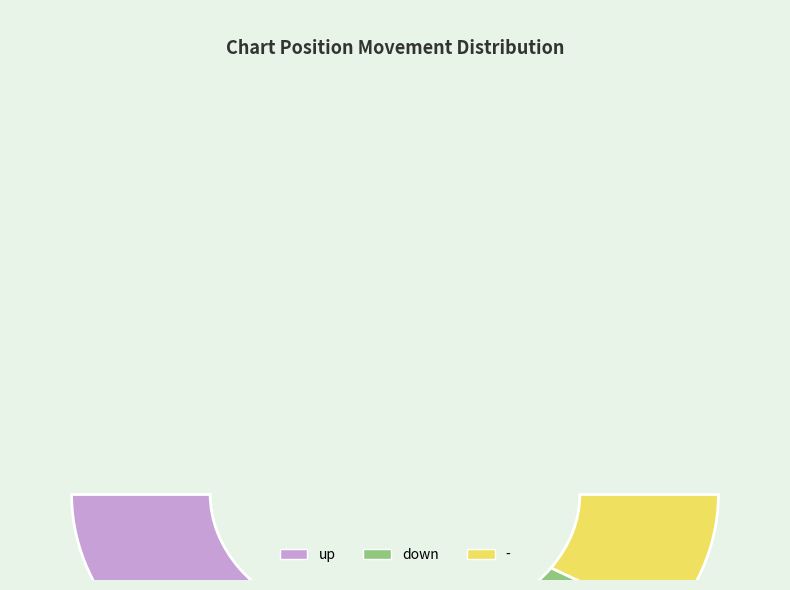

Which slice is the smallest?

down